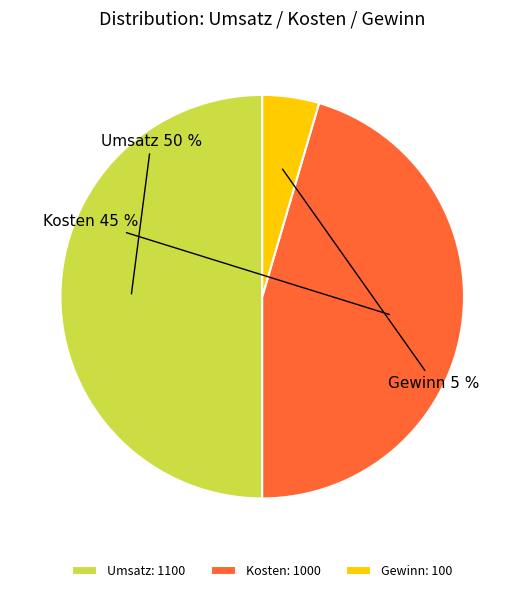

To the nearest percent, what is the average slice percentage?

33%